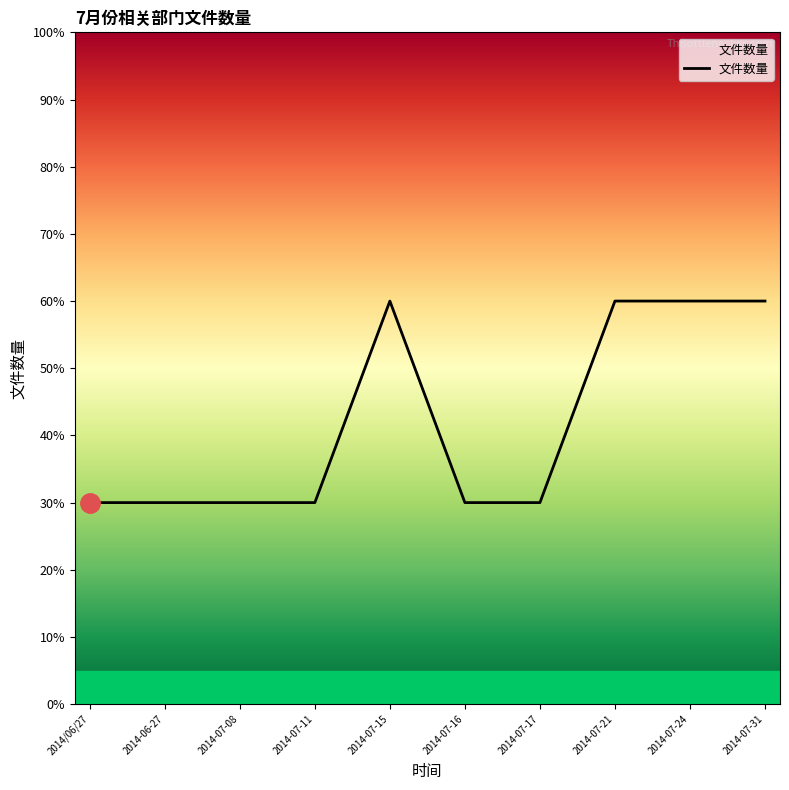

Reading right to left, extract all data points from this chart.

2014-07-31=60	2014-07-24=60	2014-07-21=60	2014-07-17=30	2014-07-16=30	2014-07-15=60	2014-07-11=30	2014-07-08=30	2014-06-27=30	2014/06/27=30